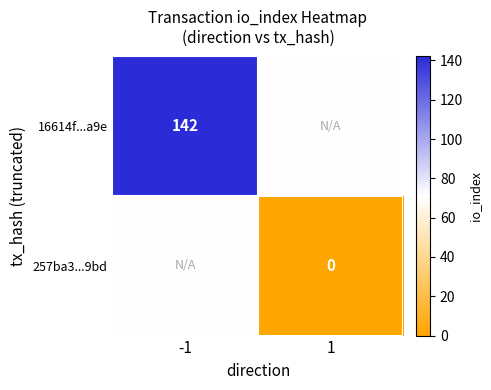

Between 1 and -1, which is larger?

-1